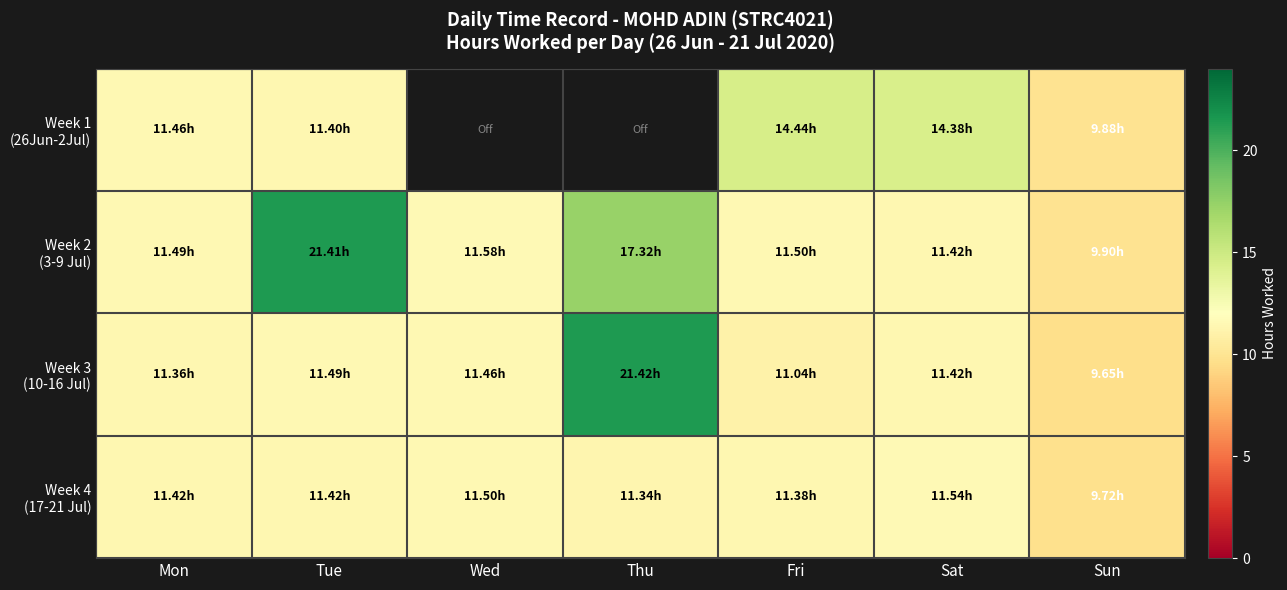

At Fri, list the series in order from largest to smallest.

Week 1 (26Jun-2Jul), Week 2 (3-9 Jul), Week 4 (17-21 Jul), Week 3 (10-16 Jul)